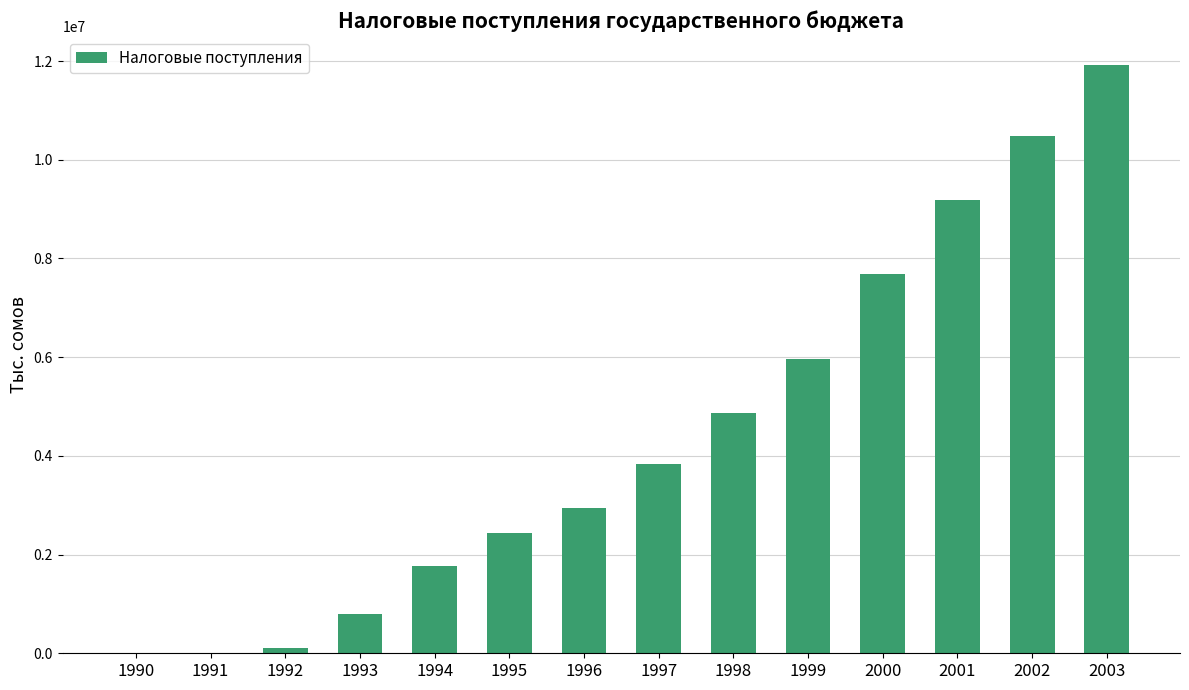

Which label corresponds to the largest value in the chart?

2003